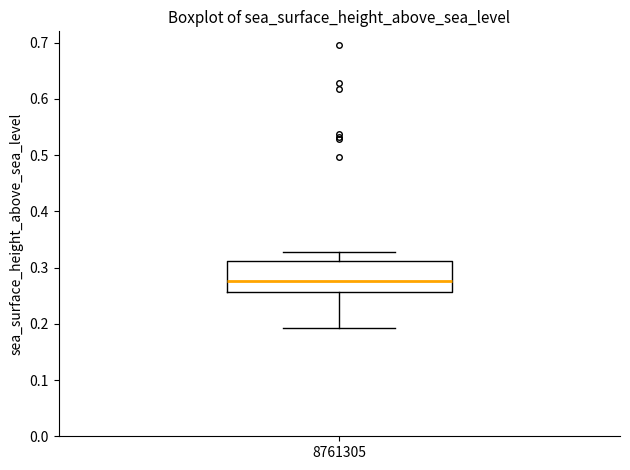

Transcribe this box plot: give where the median line is, the range the box spans, and where the two whiskers end, as read against the y-axis. The values are not printed on the chart, so give them approximately, as read against the axis.

median 0.28, box 0.26 to 0.31, whiskers 0.19 to 0.33